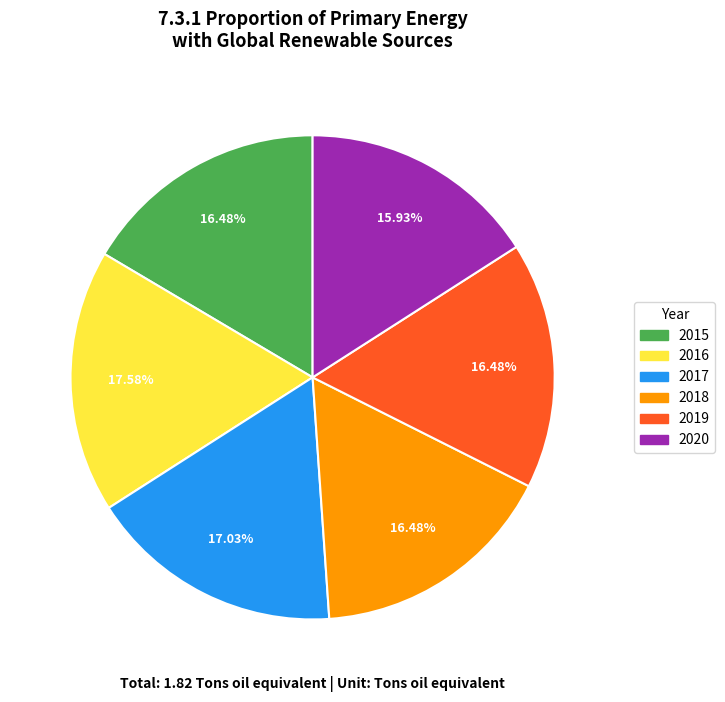

To the nearest percent, what percentage of the pie is 2015?

16%